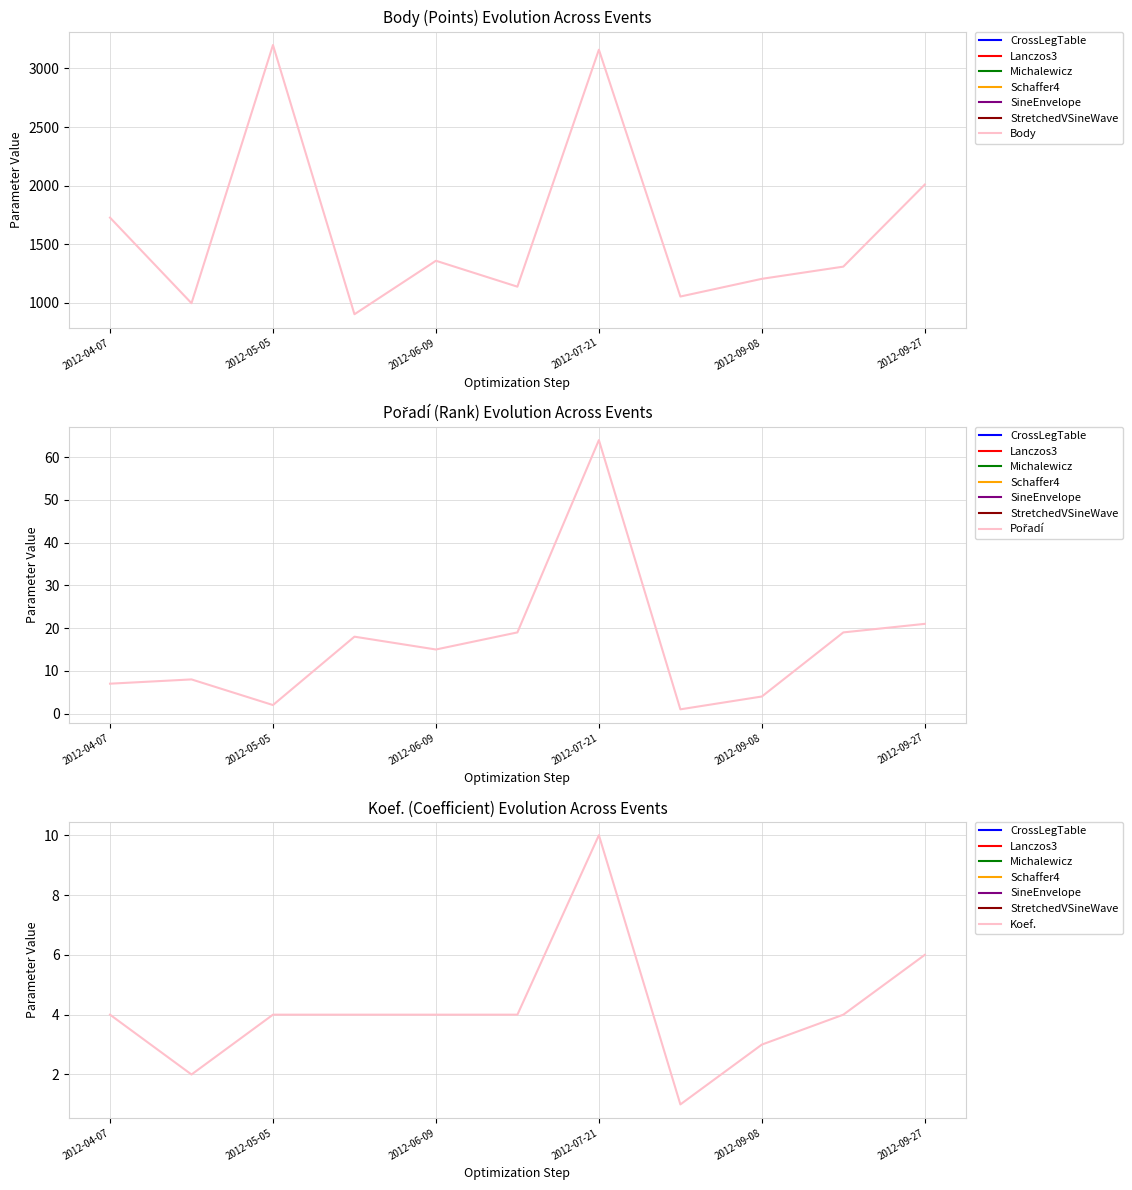

Does the chart have visible grid lines?

Yes